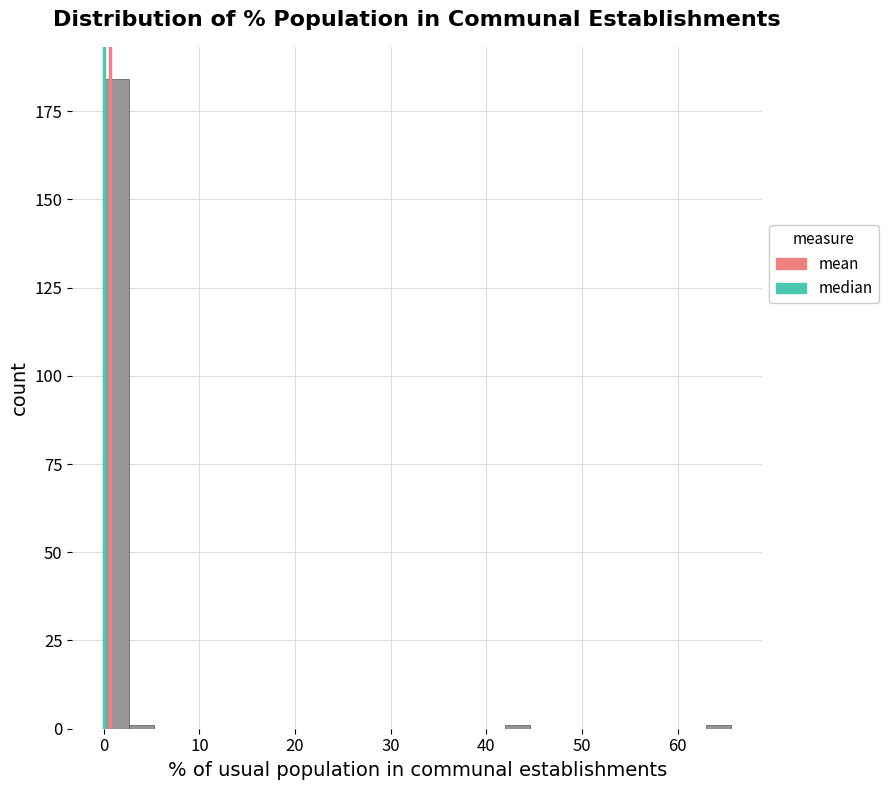

Around what value on the x-axis is the tallest bar? Give the approximate position of its centre, as read against the axis.

1